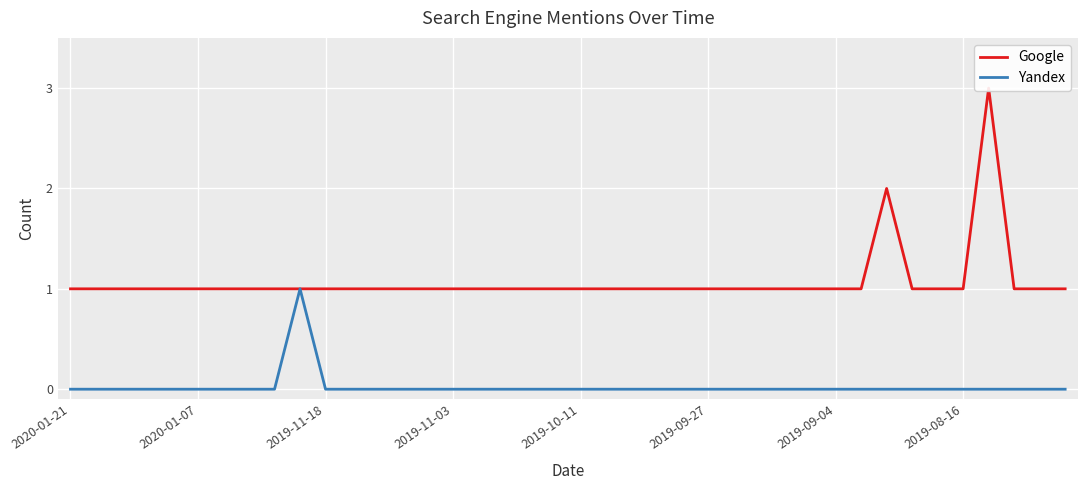

What is the average value of the Google series?

1